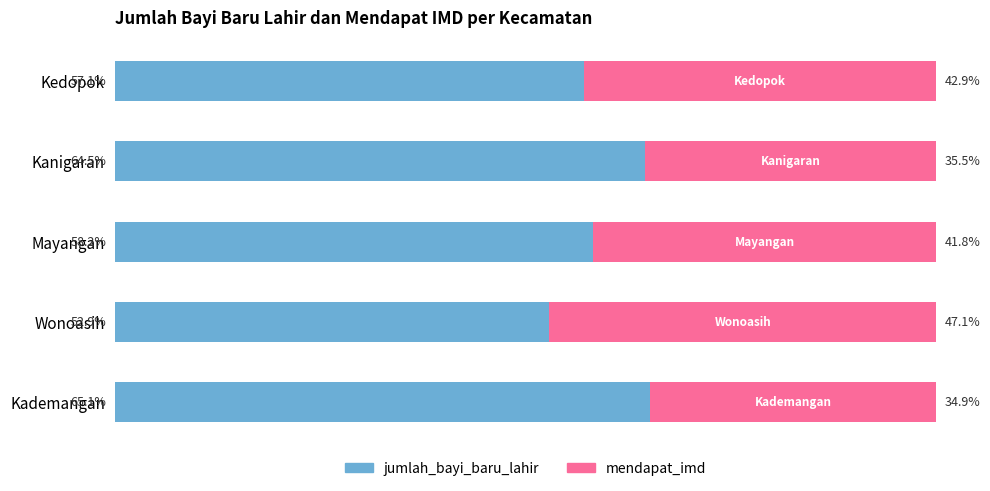

List the labels in order of jumlah_bayi_baru_lahir value, smallest first.

Wonoasih, Kedopok, Mayangan, Kanigaran, Kademangan